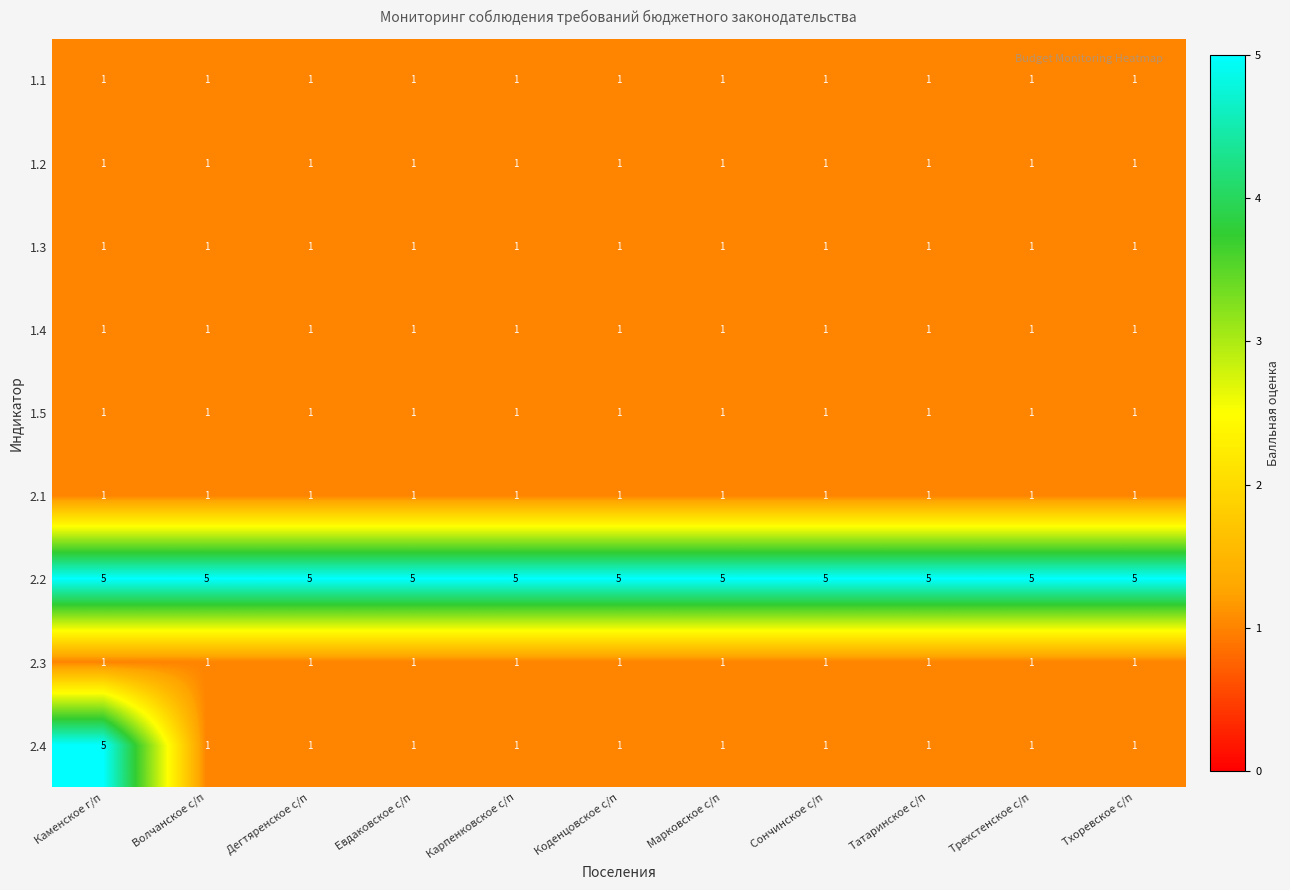

Is it true that 2.2 equals 8 at Карпенковское с/п?

False